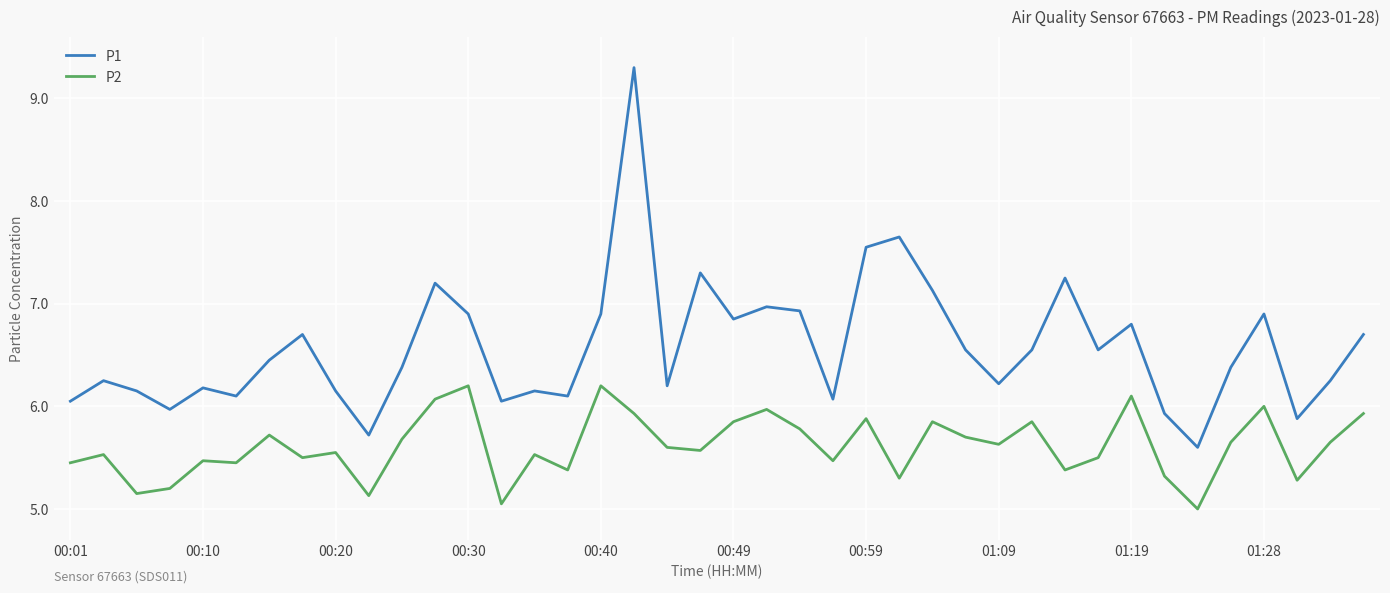

Which series has the largest total across all categories?

P1